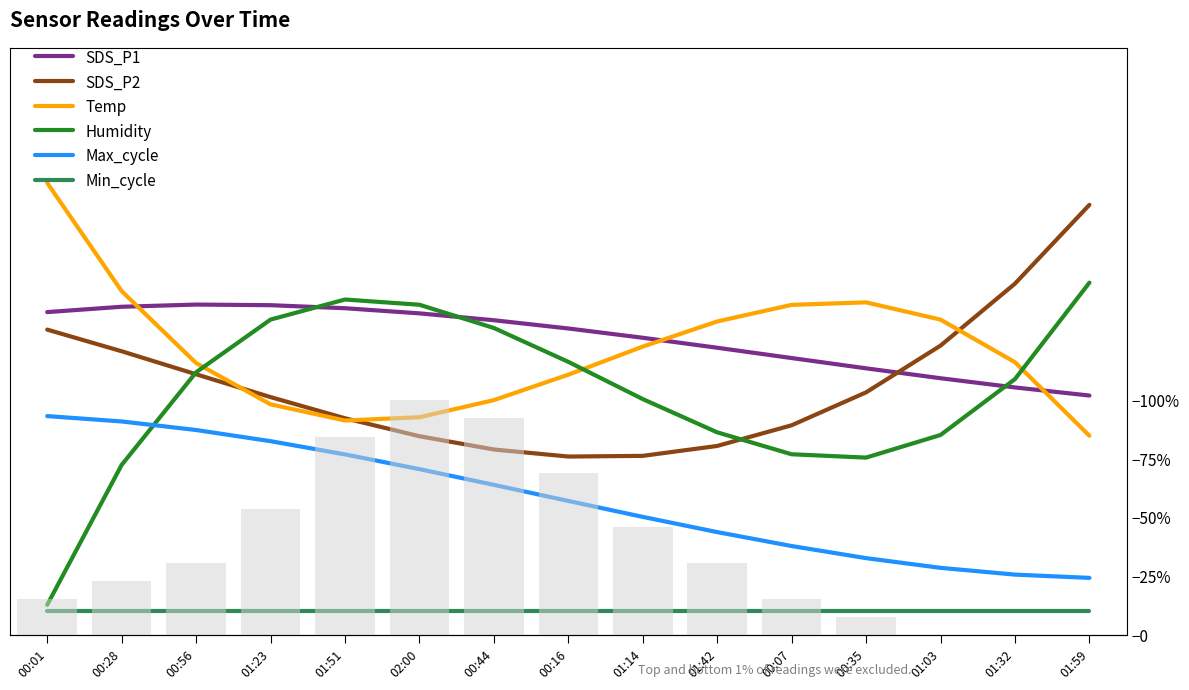

At 01:14, list the series in order from largest to smallest.

SDS_P1, Temp, Humidity, SDS_P2, Max_cycle, Min_cycle